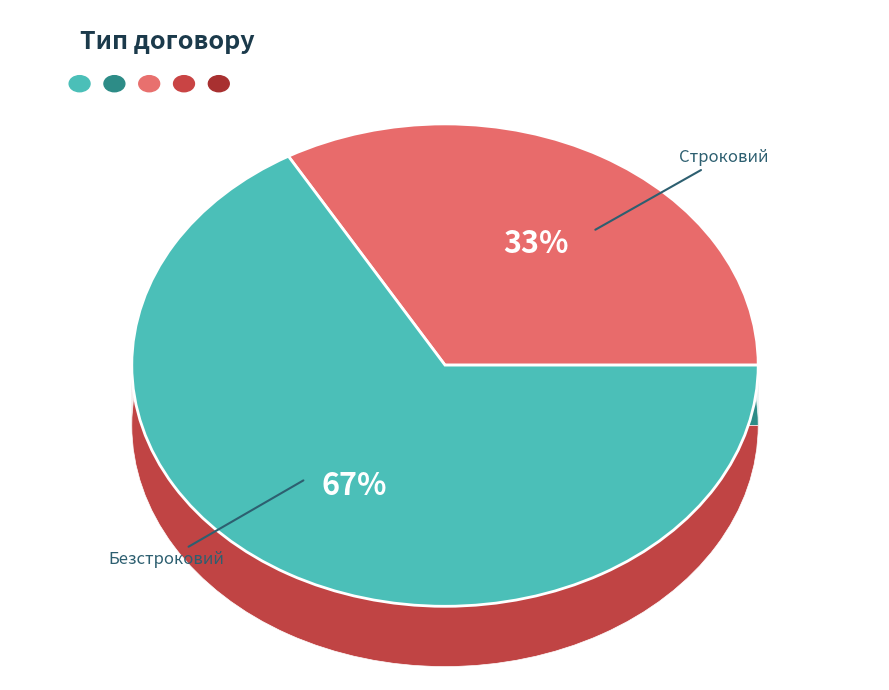

Count the number of slices in the pie.

2